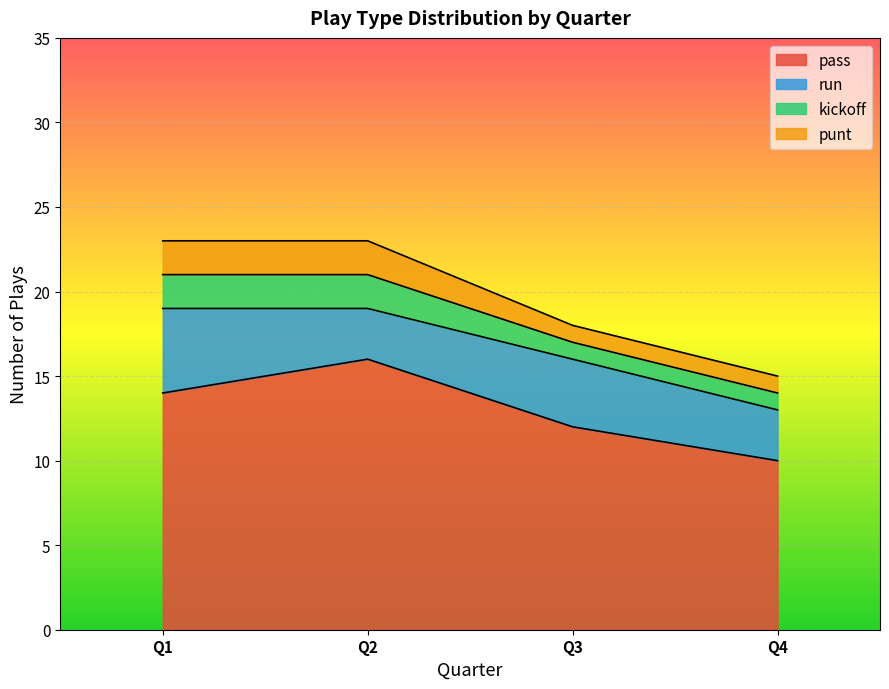

How many kickoff values are between 1 and 2?

4